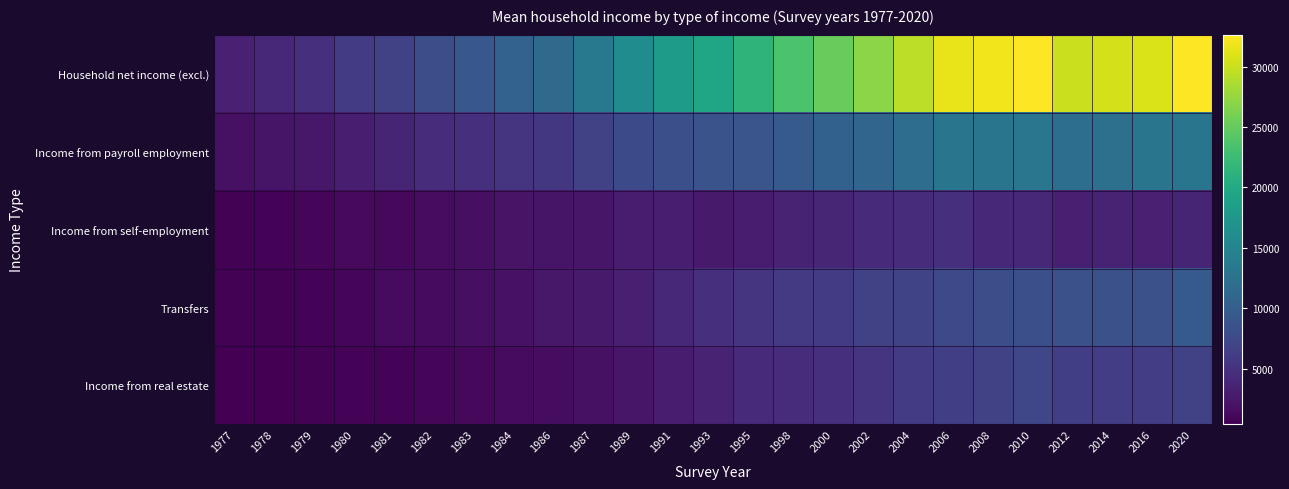

At how many categories does at least one series exceed 8209?

19